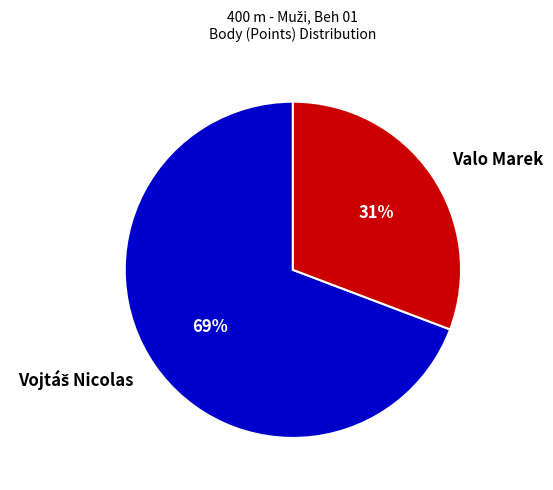

Is there a majority slice in this chart?

Yes